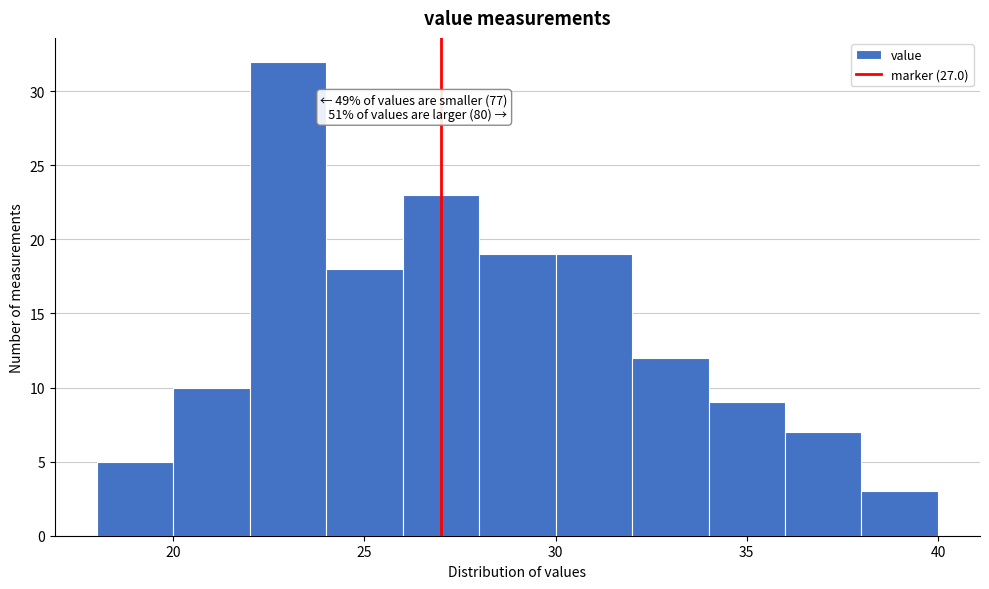

Which range on the x-axis has the tallest bar?

22 to 24